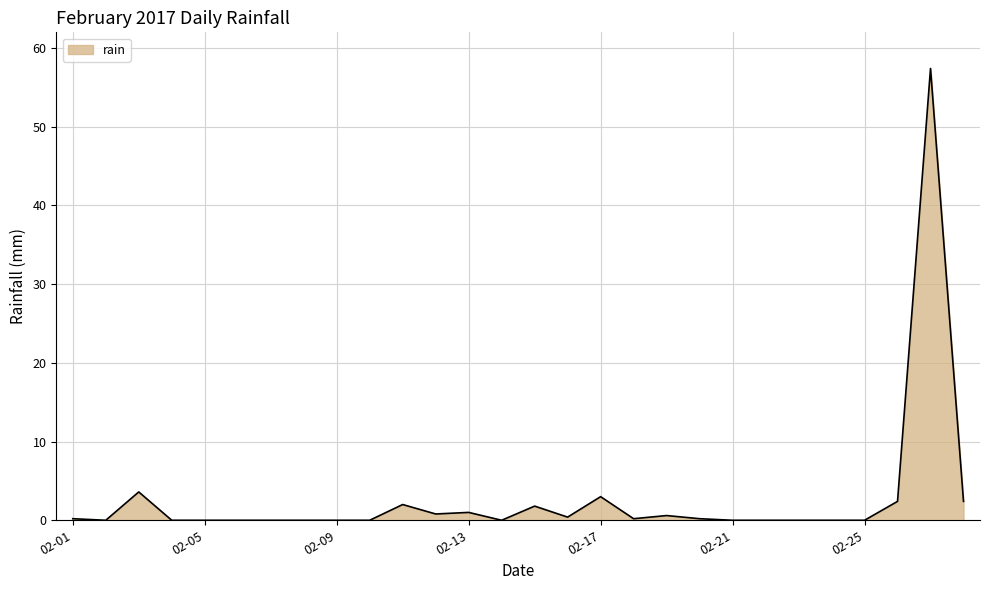

Does the chart display data point markers on the line(s)?

No